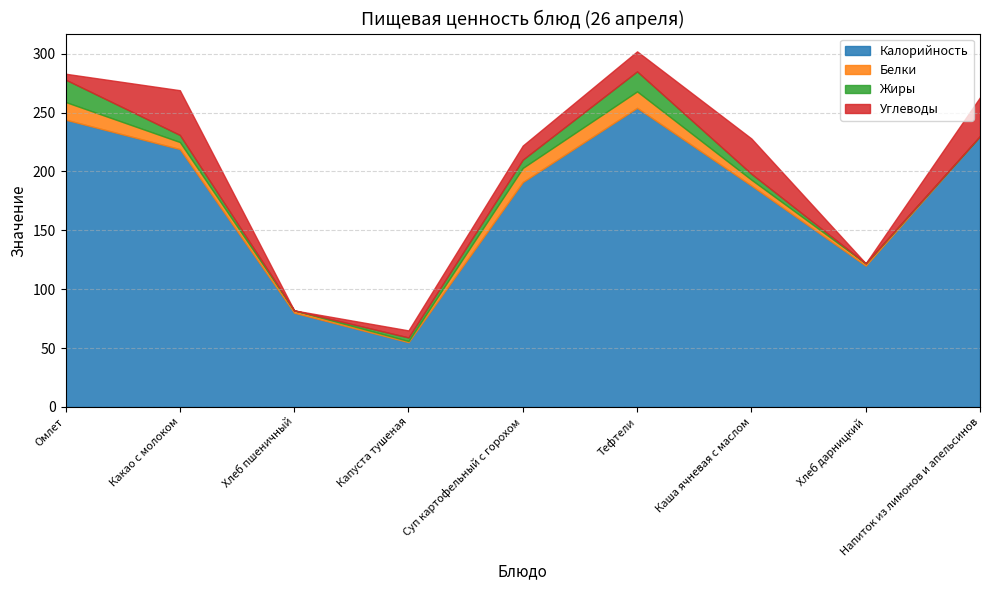

List the labels in order of Белки value, smallest first.

Напиток из лимонов и апельсинов, Капуста тушеная, Хлеб пшеничный, Хлеб дарницкий, Каша ячневая с маслом, Какао с молоком, Суп картофельный с горохом, Тефтели, Омлет